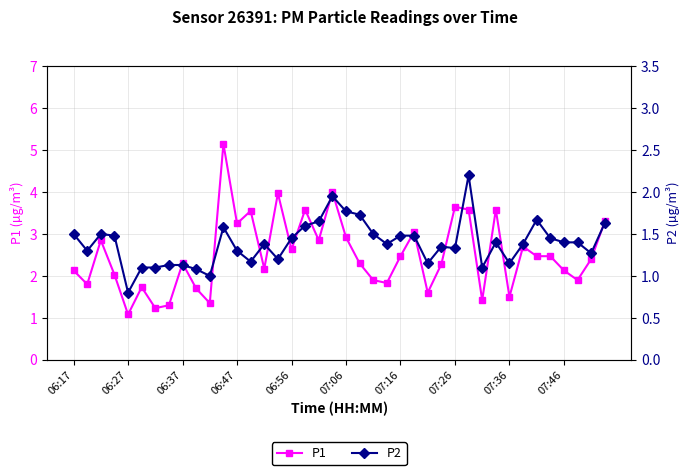

How many distinct data groups are displayed?

2